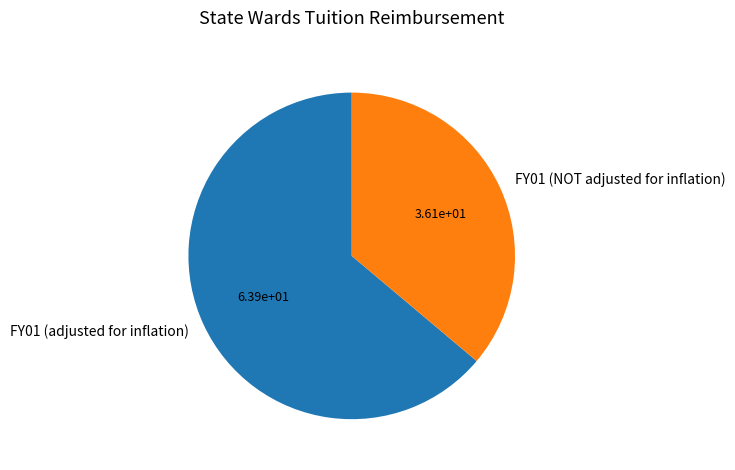

Rank the categories by value from lowest to highest.

FY01 (NOT adjusted for inflation), FY01 (adjusted for inflation)